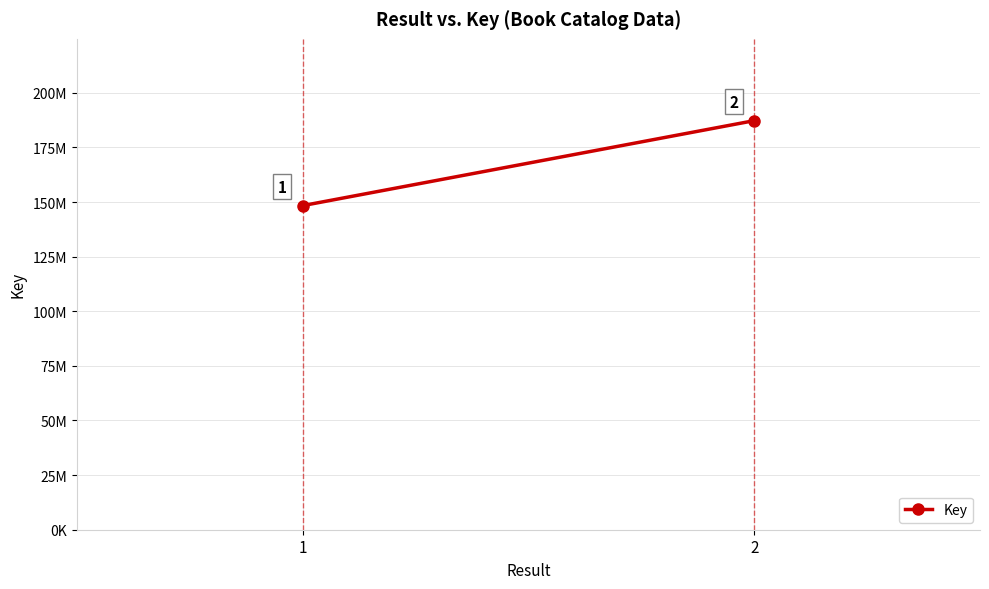

Approximately how many times larger is the value at 1 compared to 2?

0.8